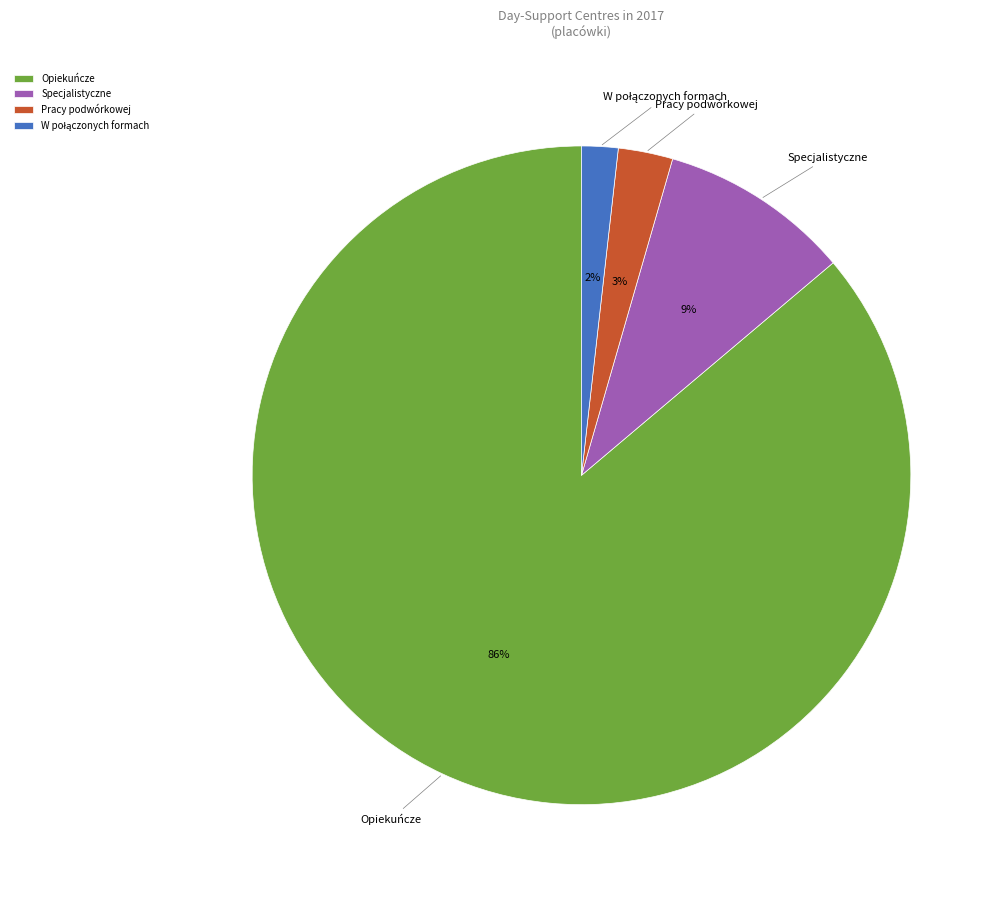

What is the largest slice in the pie chart?

Opiekuńcze